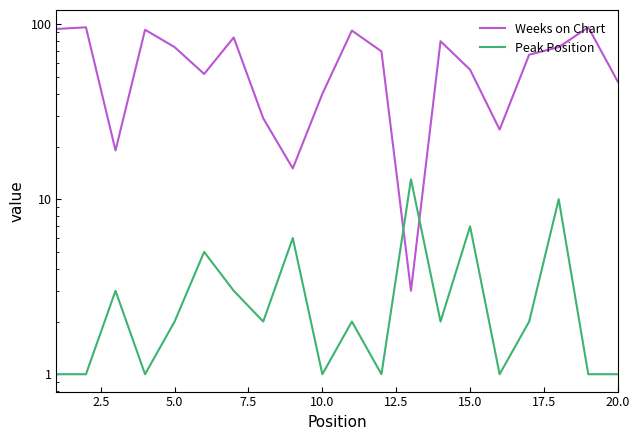

Does the chart have visible grid lines?

No